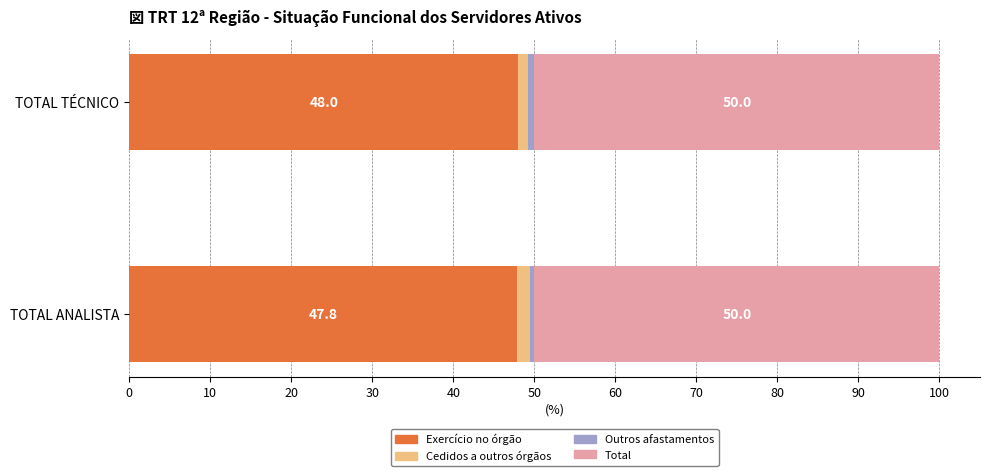

List the labels in order of Exercício no órgão value, largest first.

TOTAL TÉCNICO, TOTAL ANALISTA